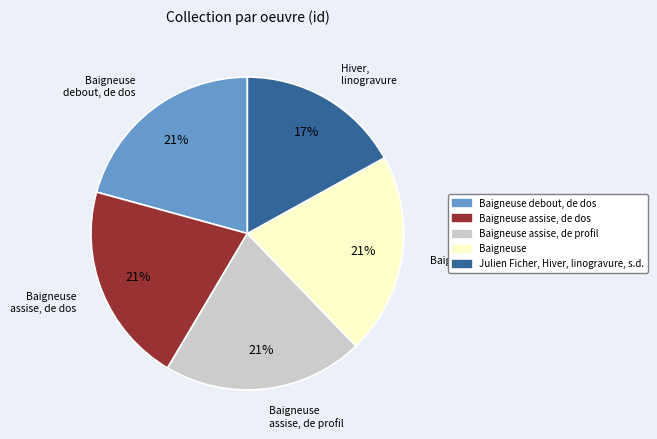

Is there any slice that represents more than half of the pie?

No